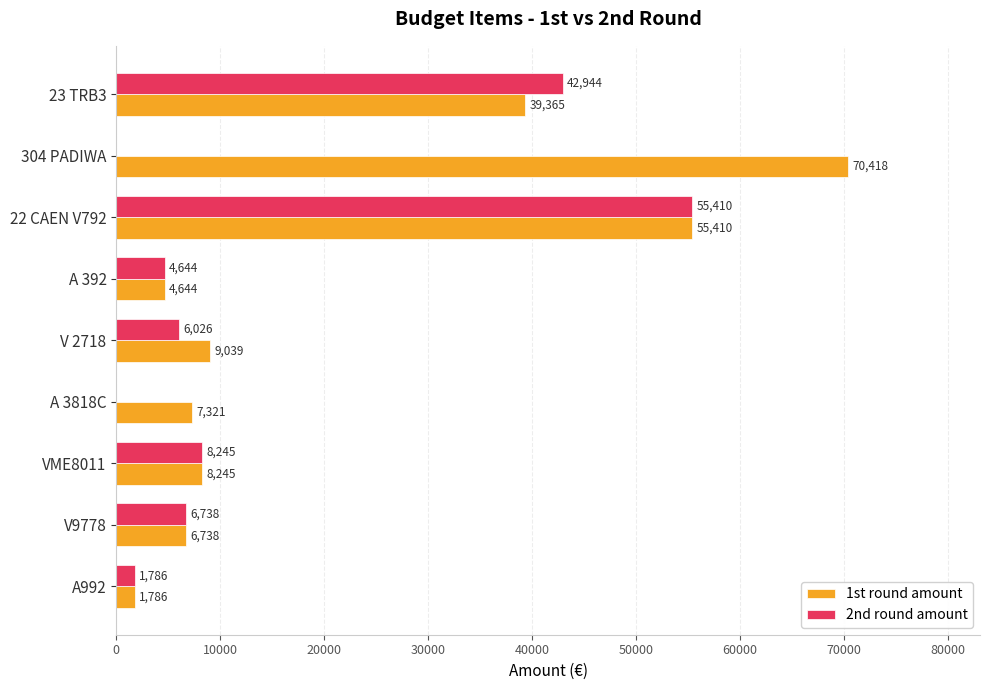

What are all the series names shown in the legend?

1st round amount, 2nd round amount